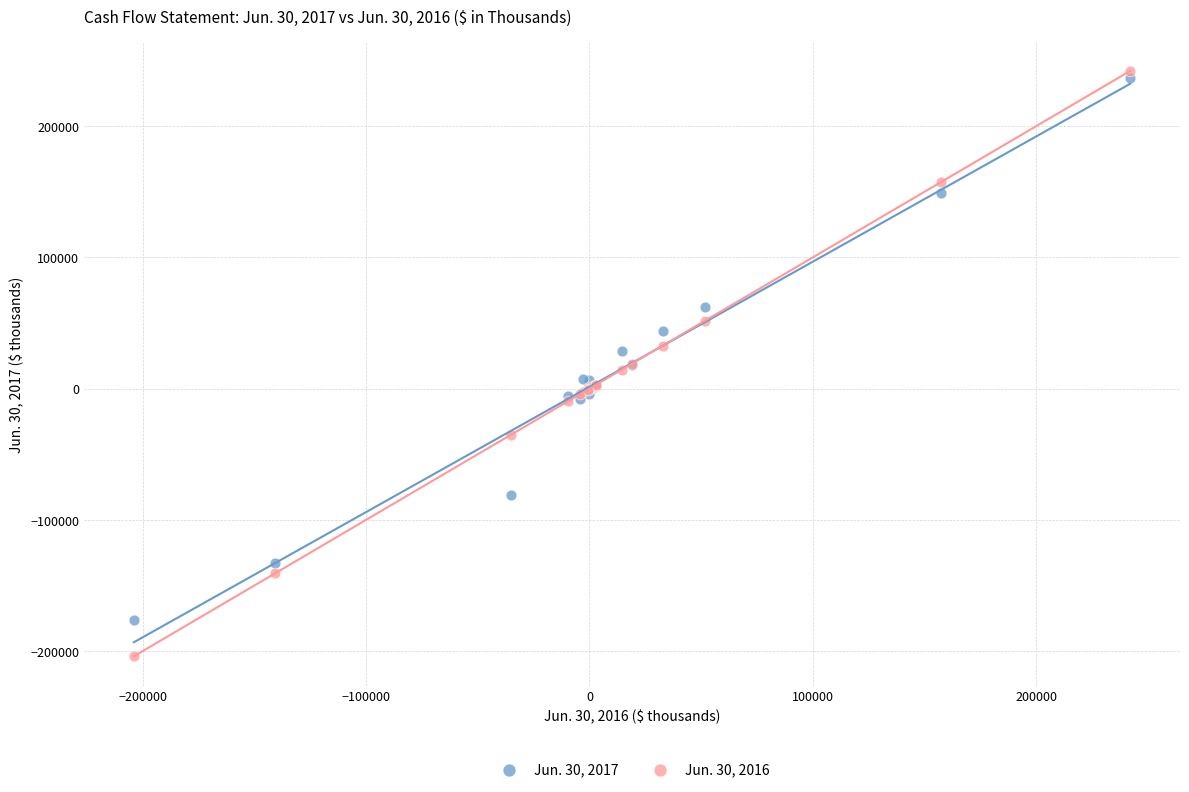

Which series has the largest Y range (max minus min)?

Jun. 30, 2016